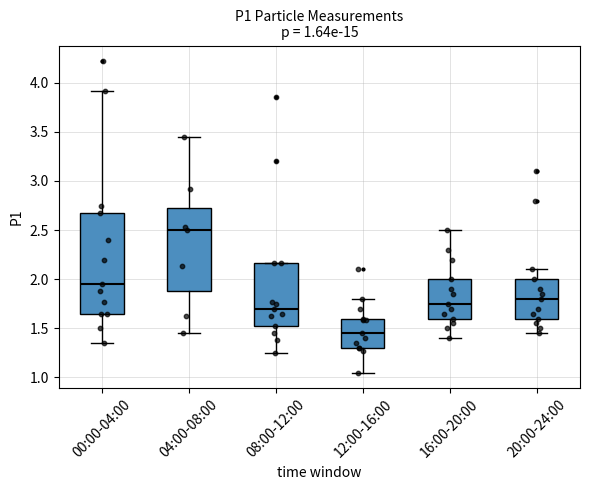

Which box's median line is the lowest?

12:00-16:00